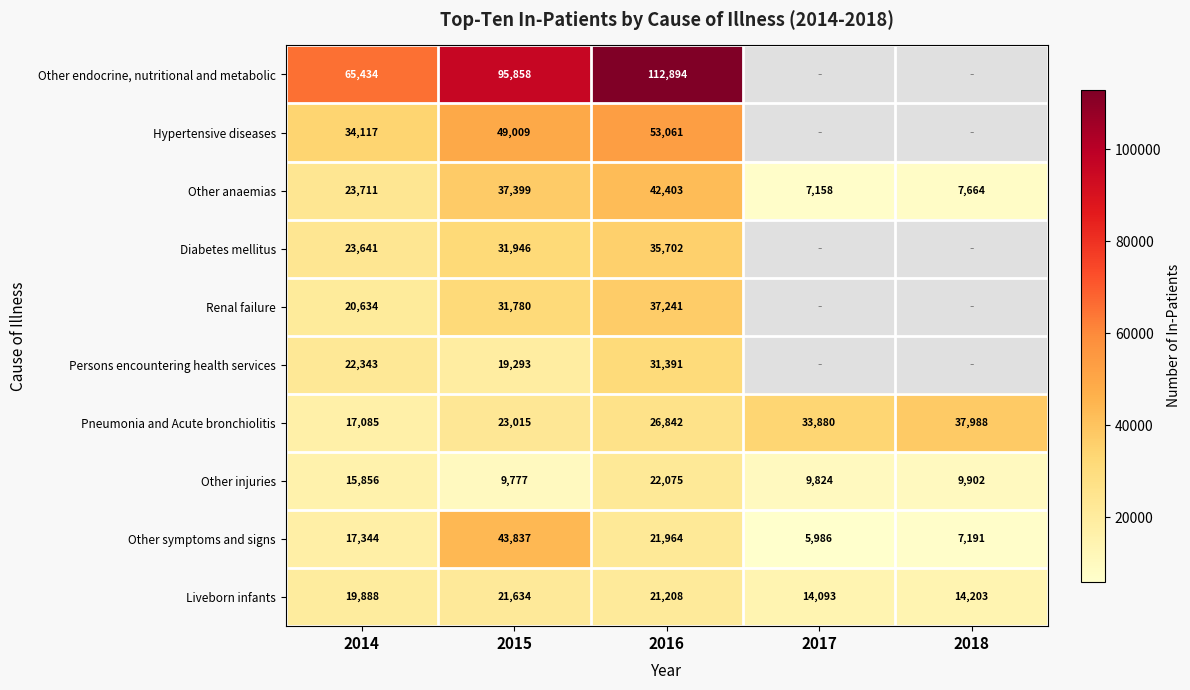

True or false: Other anaemias has a value of 11982.3 at 2015.

False